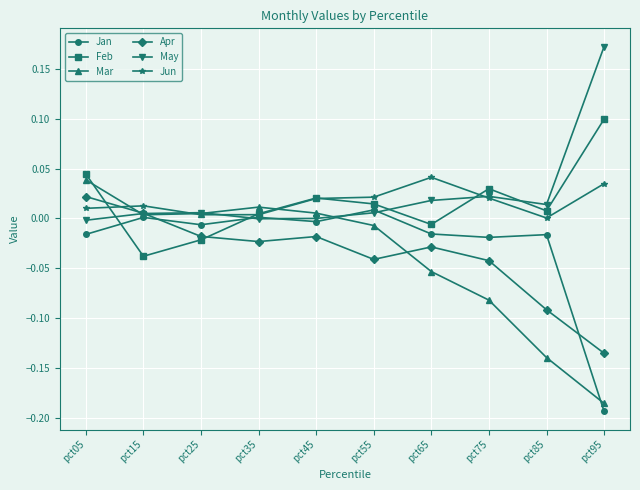

At which category does the chart reach its peak across all series?

pct95